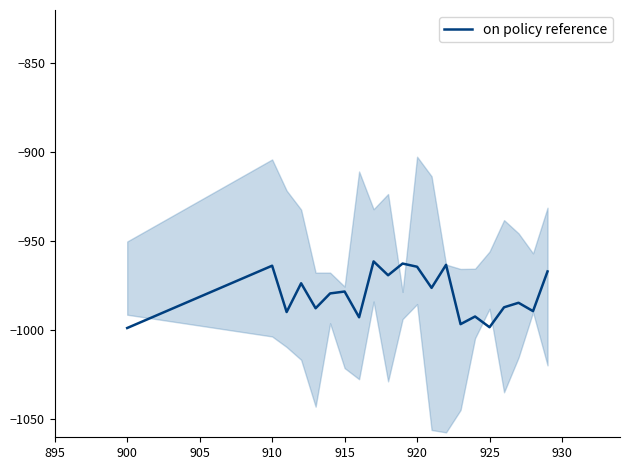

True or false: on policy reference has a value of -998.6 at 900.

True